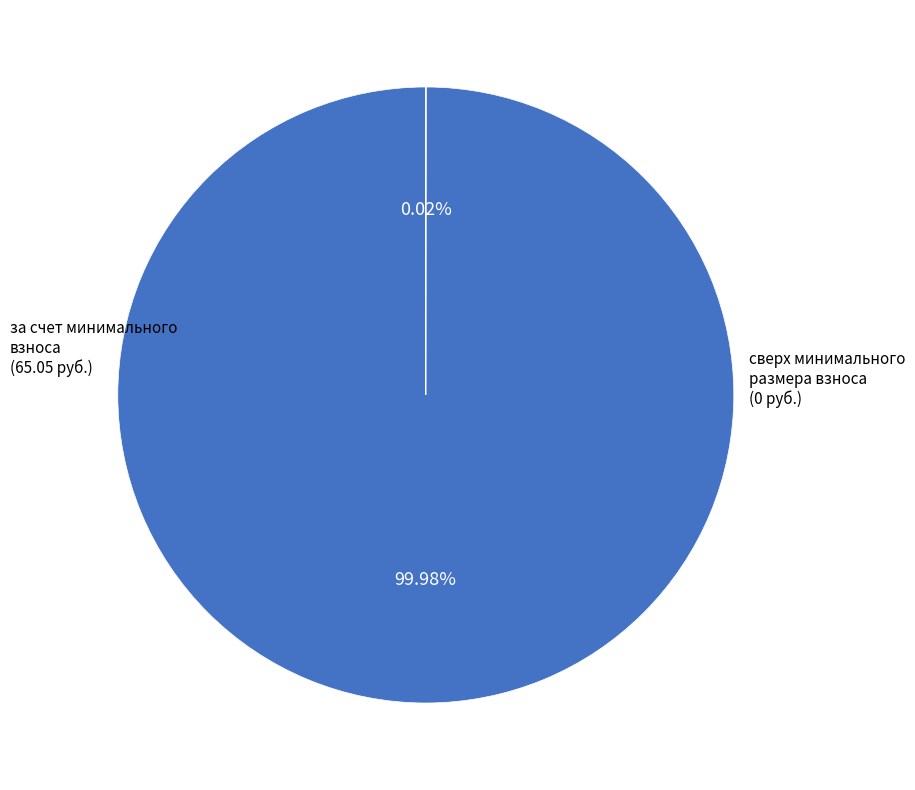

Which slice represents more than half of the pie?

за счет минимального взноса